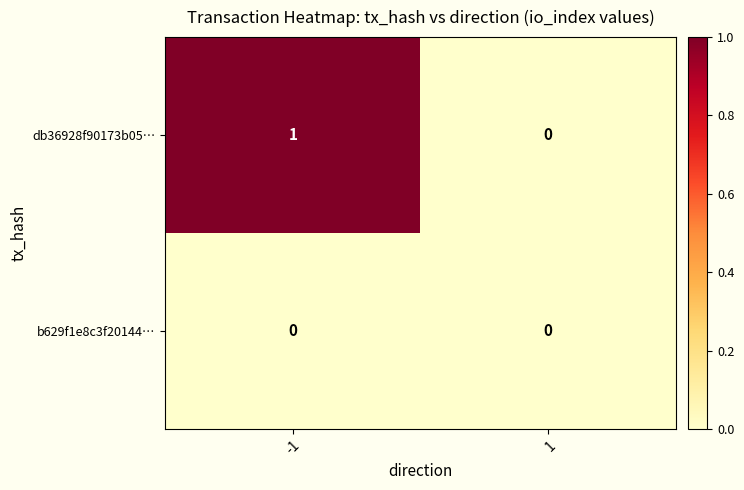

Which series has the largest total across all categories?

db36928f90173b05…